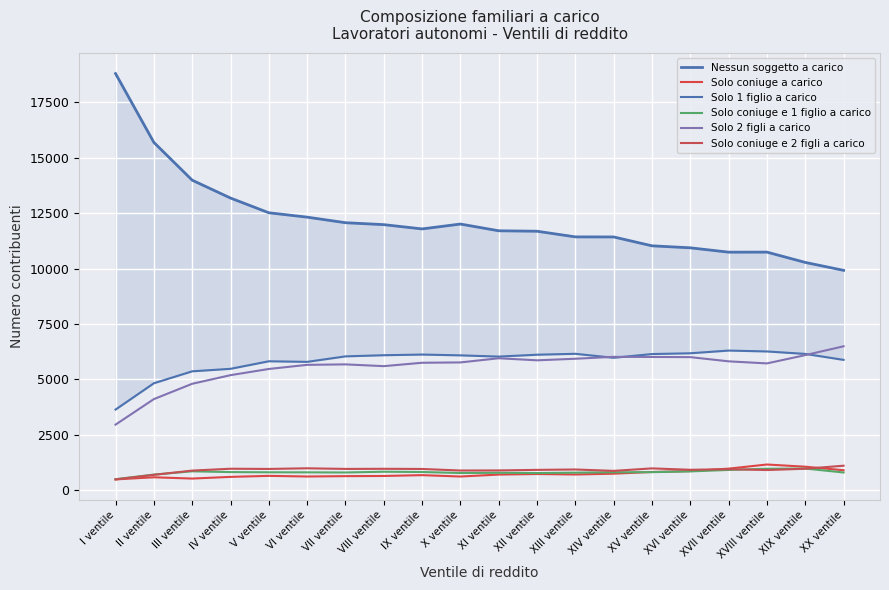

True or false: Solo 2 figli a carico and Solo coniuge e 2 figli a carico intersect in this chart.

False